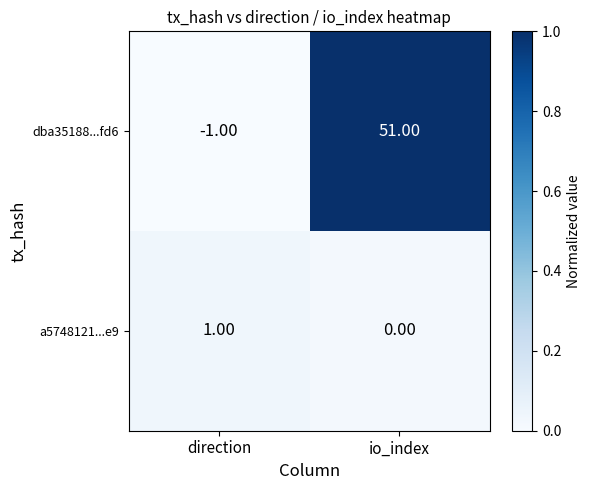

How many data points does each series have?

2